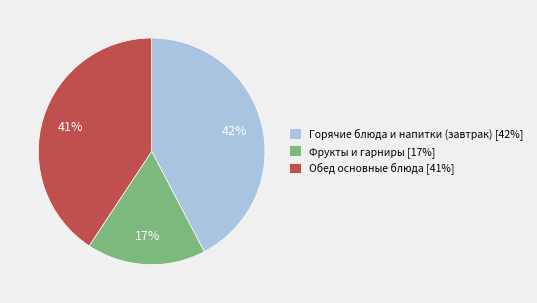

Combined, do Фрукты и гарниры [17%] and Горячие блюда и напитки (завтрак) [42%] account for over 50%?

Yes